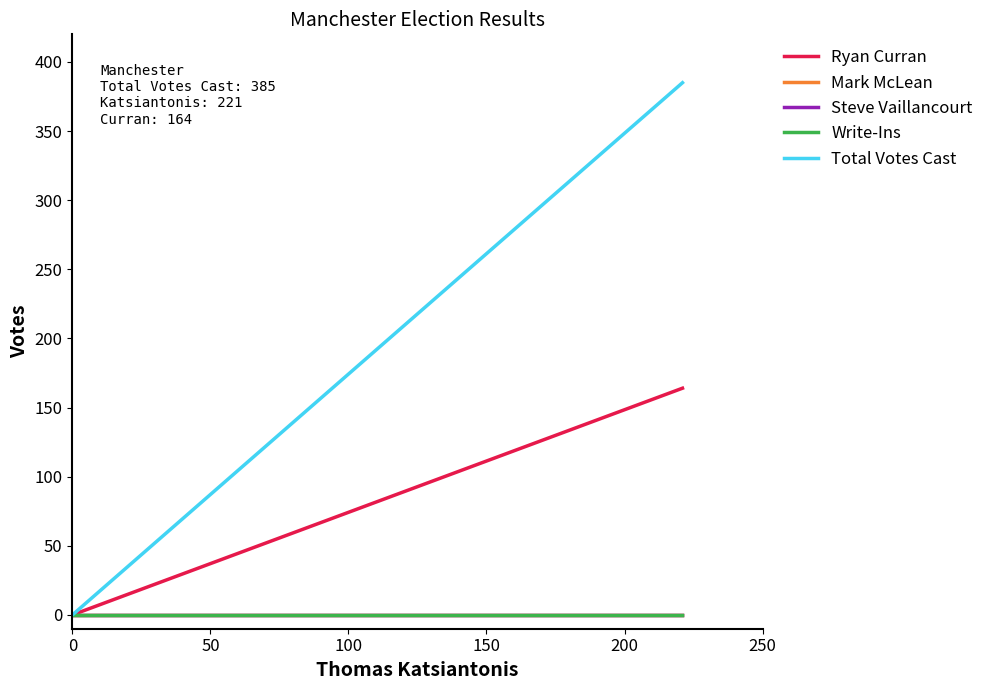

The Ryan Curran series shows 0 at 0. True or false?

True